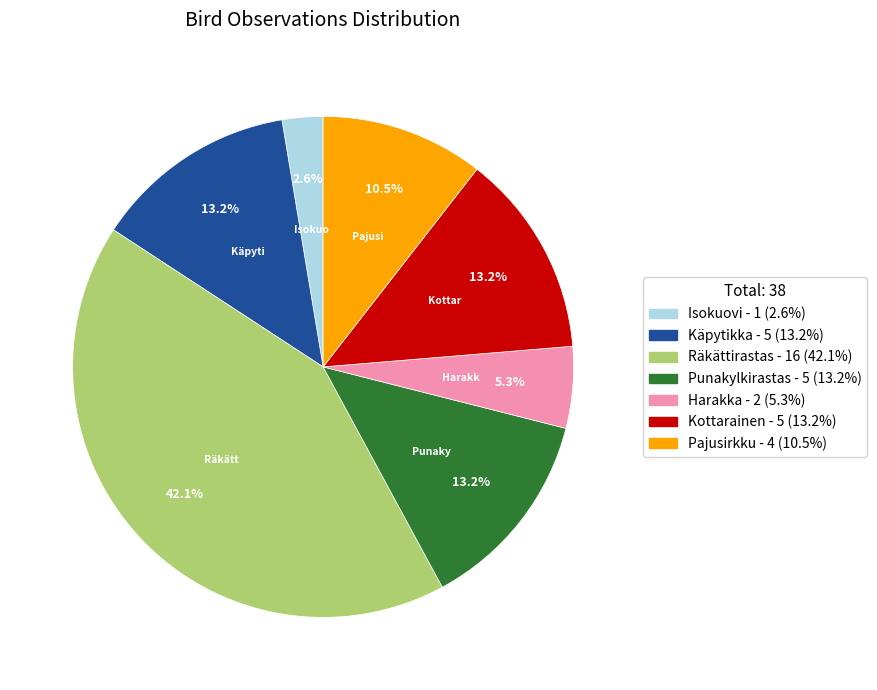

To the nearest percent, what is the difference between the Räkättirastas and Harakka slice percentages?

37%